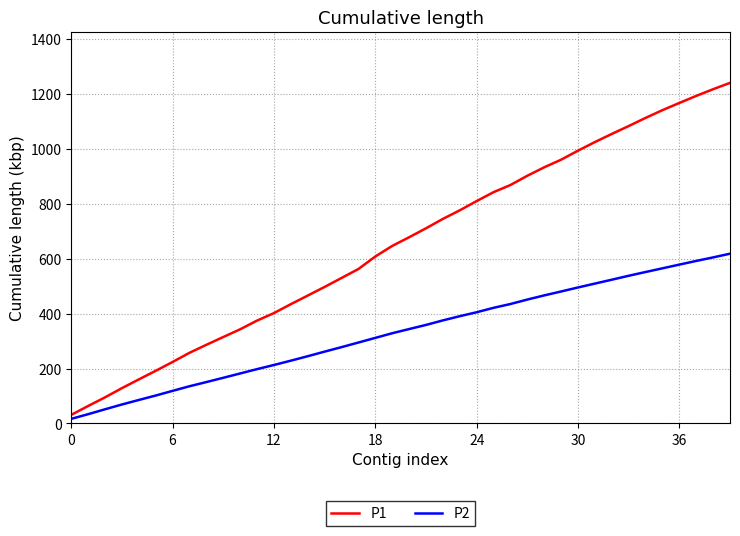

Does the chart display data point markers on the line(s)?

No